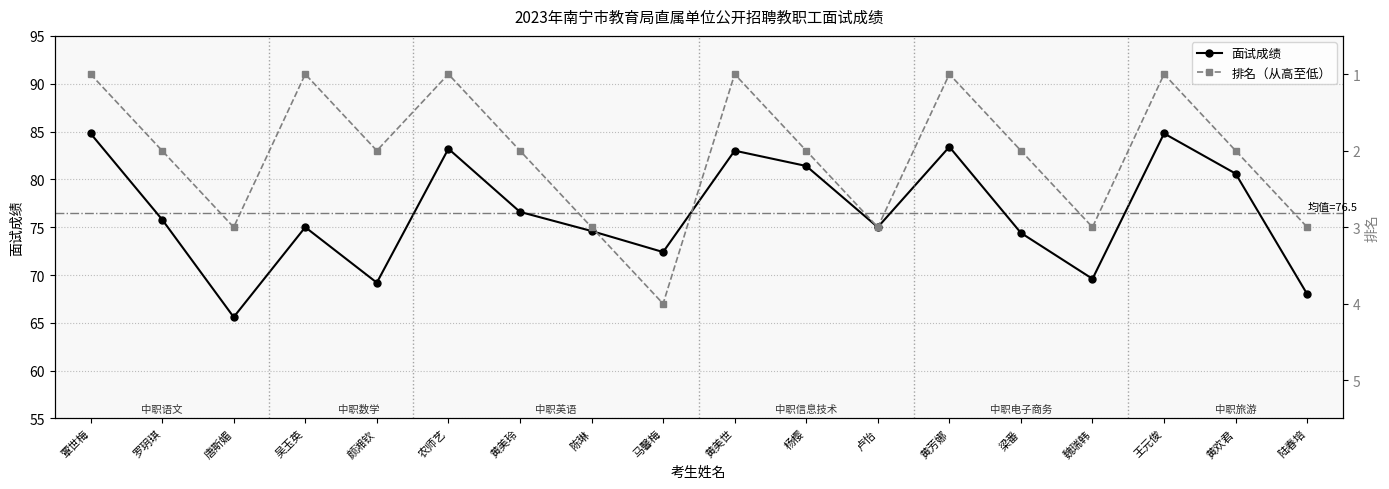

What is the spread (max minus min) of values at 马馨梅?

68.4